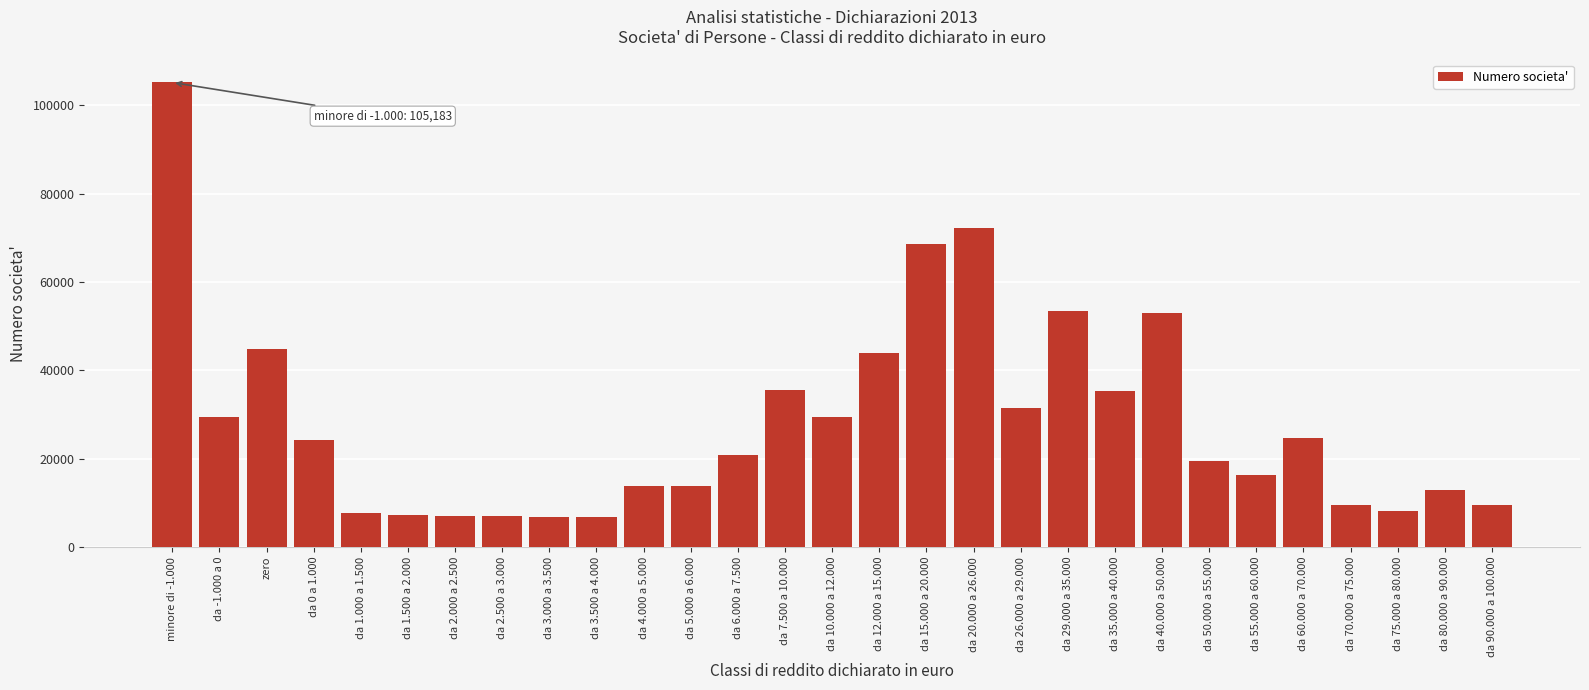

What is the change in value from da 0 a 1.000 to da 3.500 a 4.000?

-17549